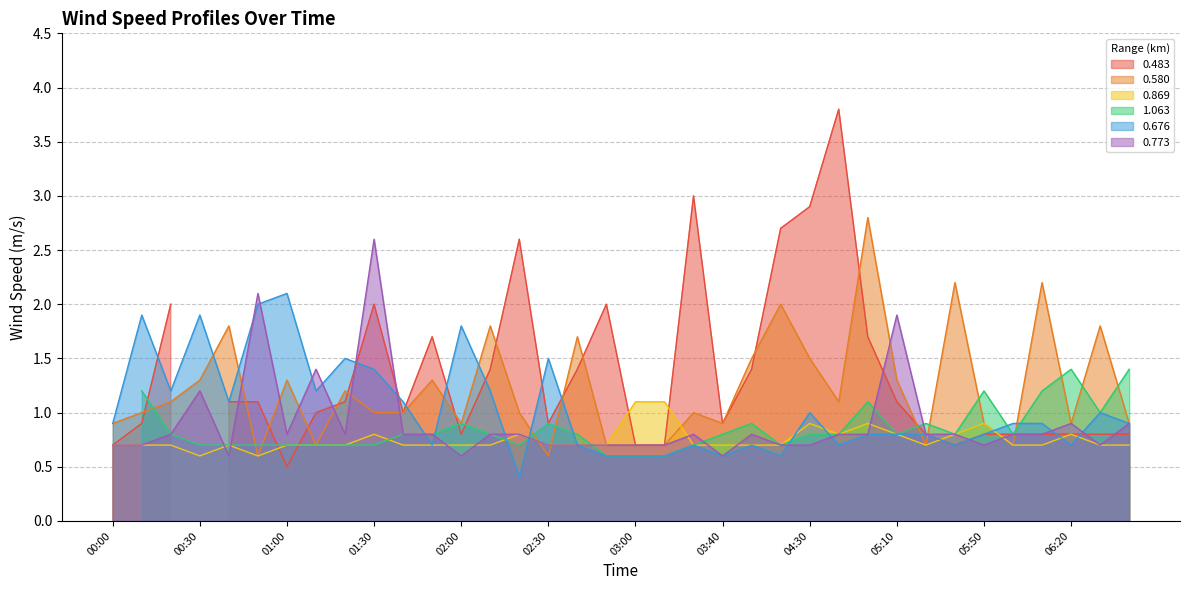

What is the lowest value of the 0.773 series?

0.6